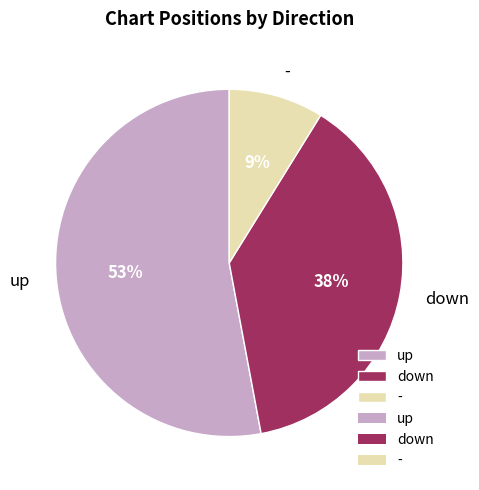

To the nearest percent, what is the difference between the largest and smallest slice percentages?

44%